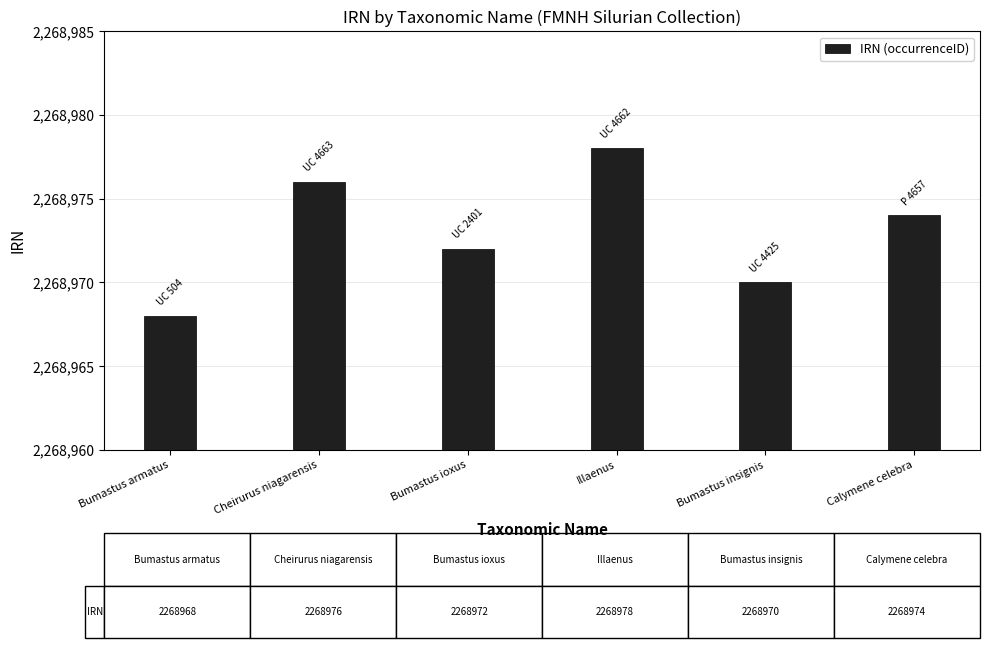

Count the number of data series in this chart.

1